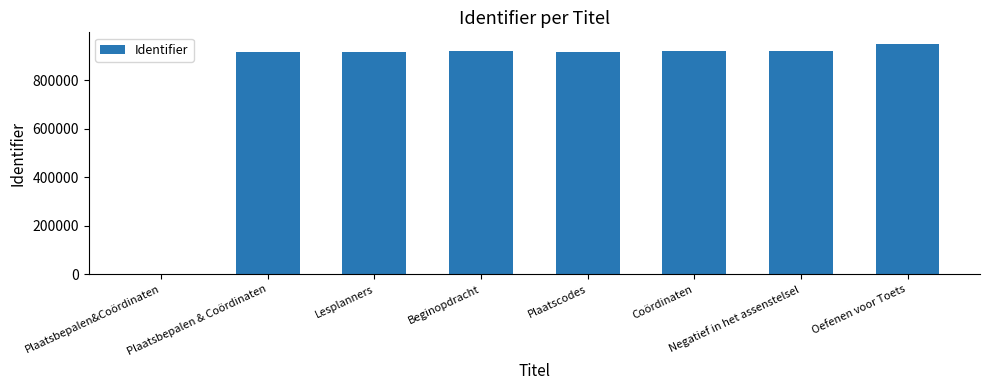

The value at Negatief in het assenstelsel is 1640964. True or false?

False